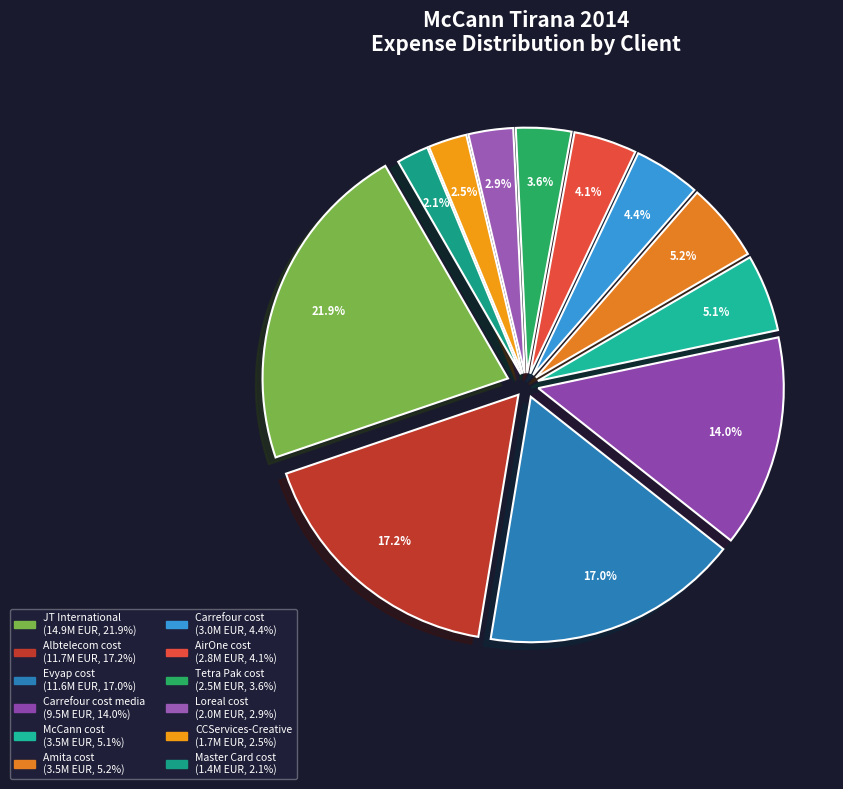

How many segments does this pie chart have?

12